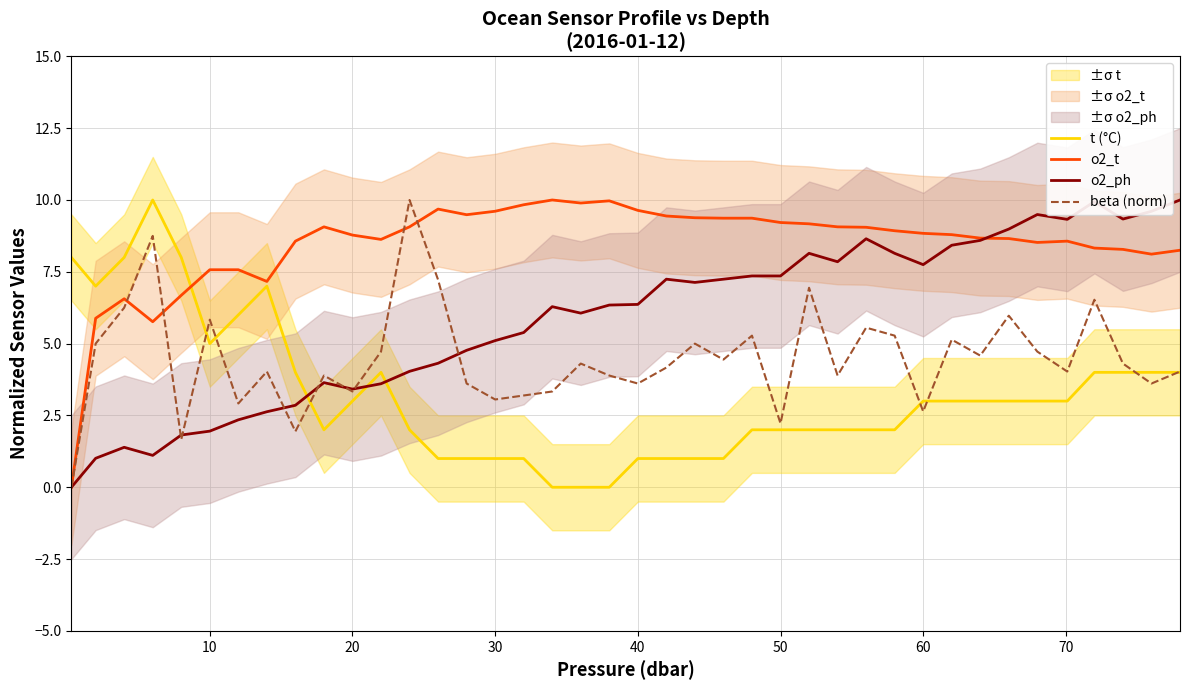

What is the sum of all o2_t values?

337.4